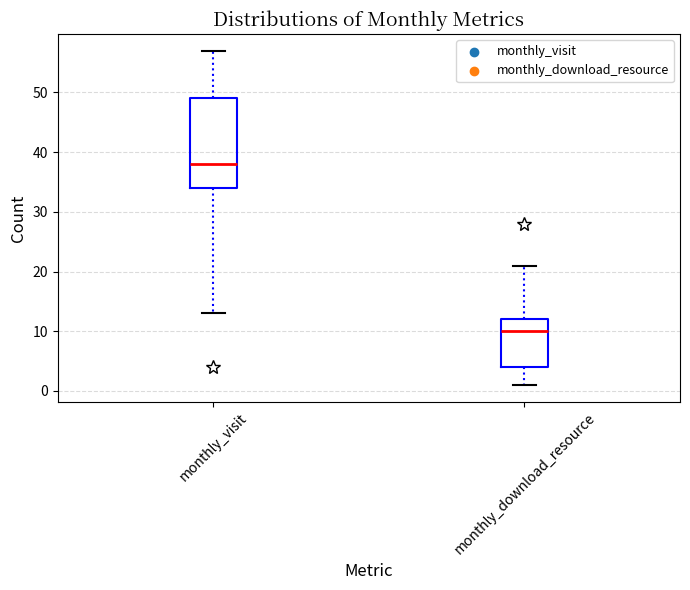

Where does the upper whisker of the box for monthly_download_resource end on the y-axis? The values are not printed on the chart, so give them approximately, as read against the axis.

21